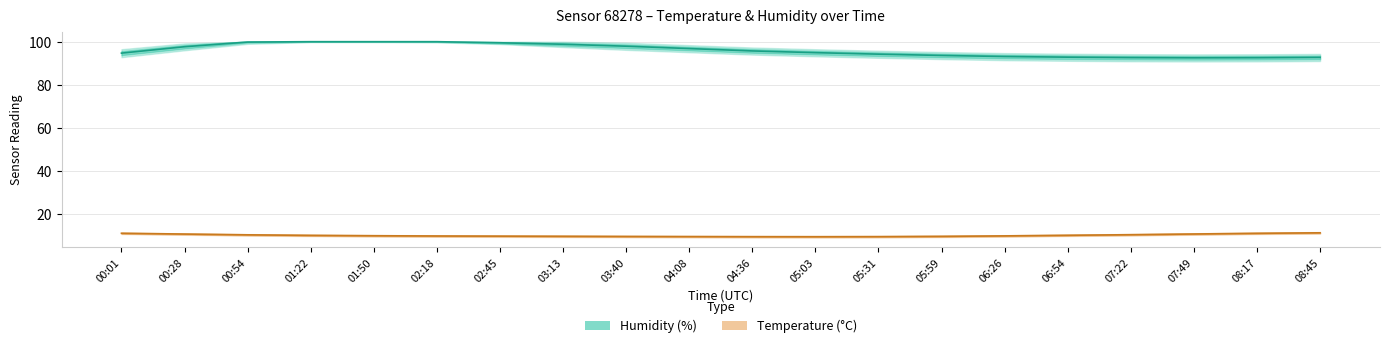

True or false: Humidity (%) has a value of 39.0 at 07:22.

False